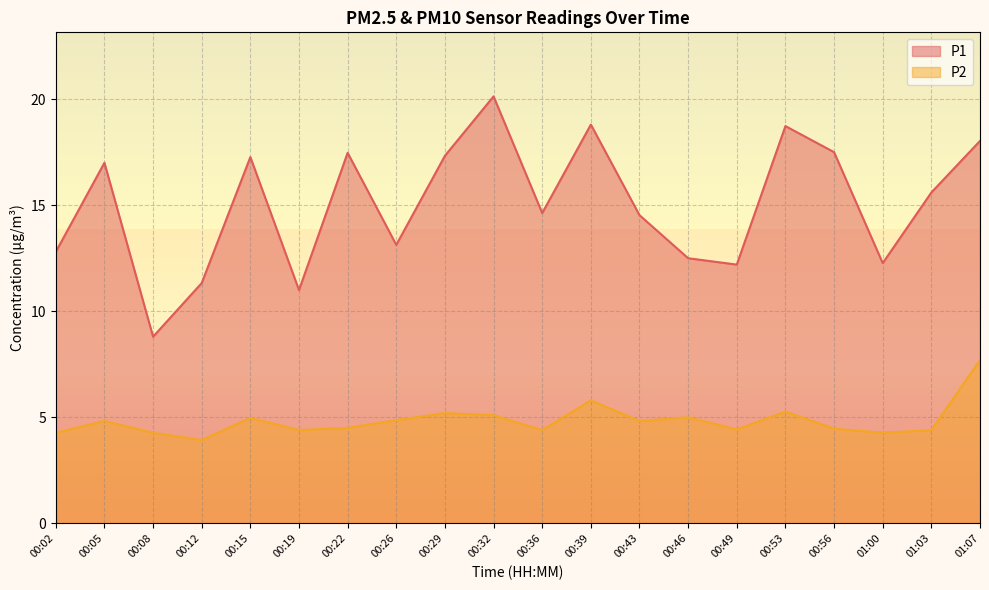

At which category is the sum across all series the highest?

01:07